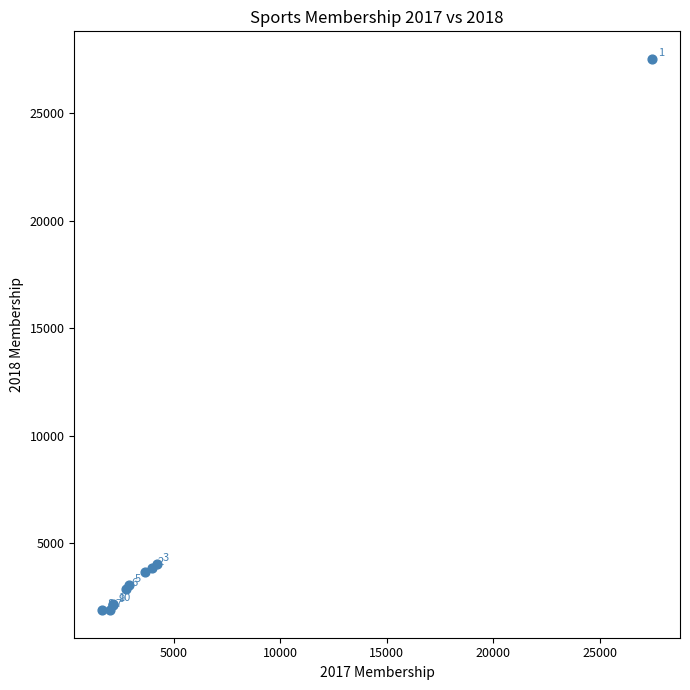

What Y value in the scatter plot is closest to 14715?

4057